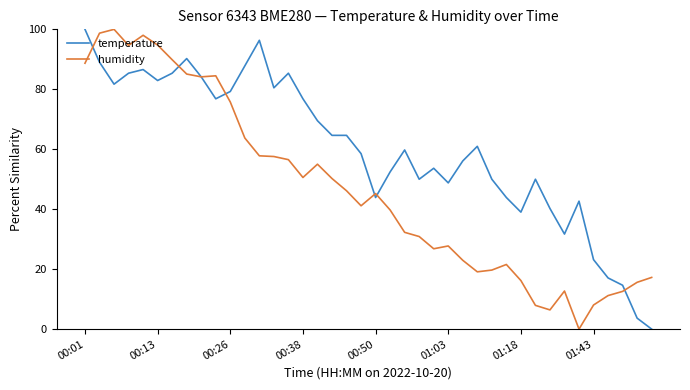

What are all the series names shown in the legend?

temperature, humidity